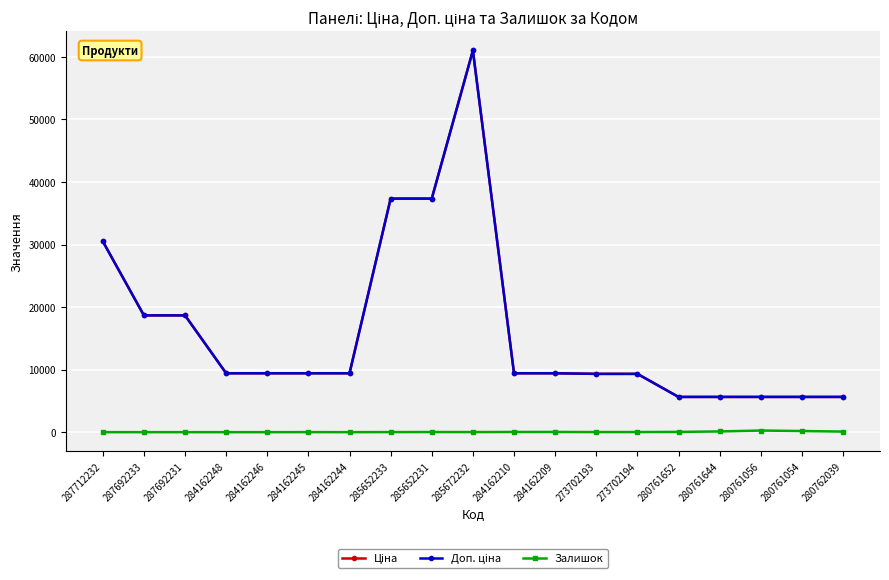

True or false: Доп. ціна and Ціна cross at least once.

False